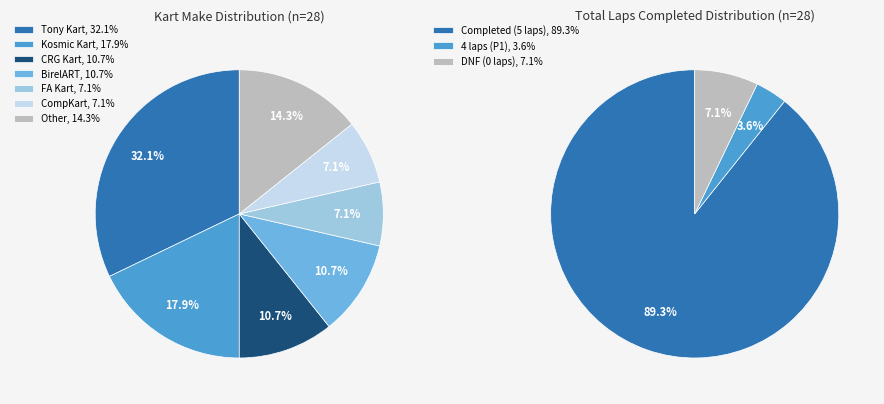

Does Marijn Kremers account for over 50% of the chart?

No